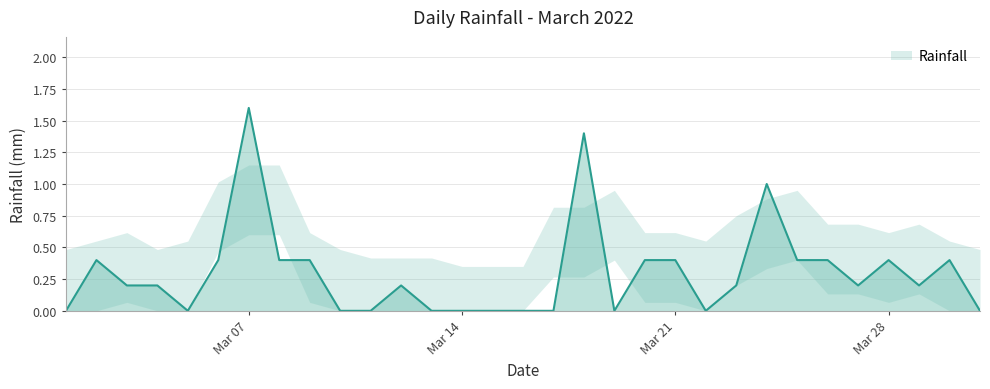

What is the difference between the maximum and minimum values?

1.6